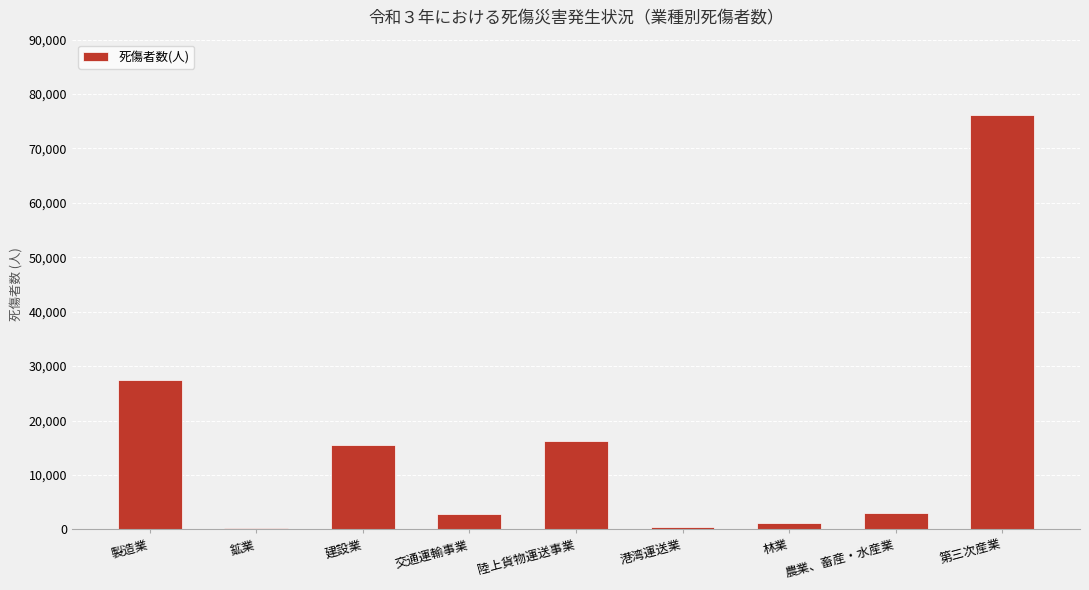

How many data points does each series have?

9